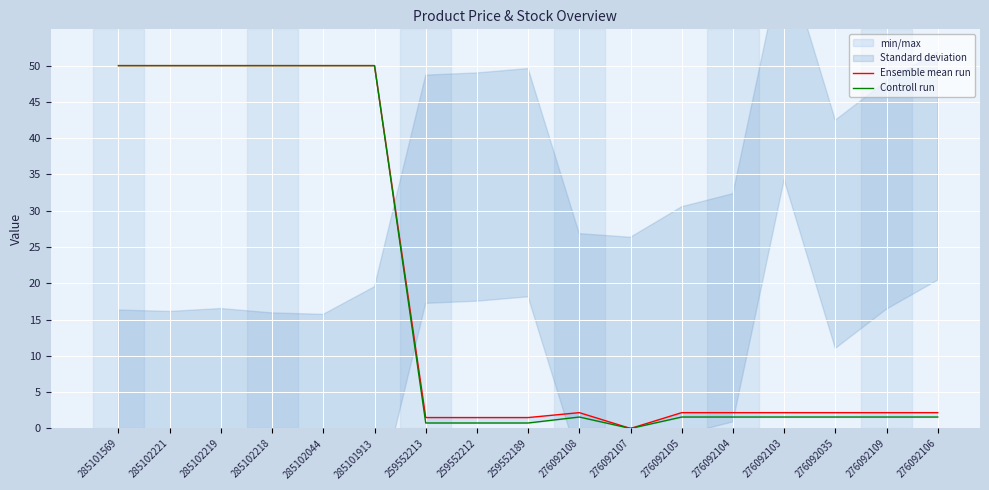

Which series has the largest range (max minus min)?

Ensemble mean run